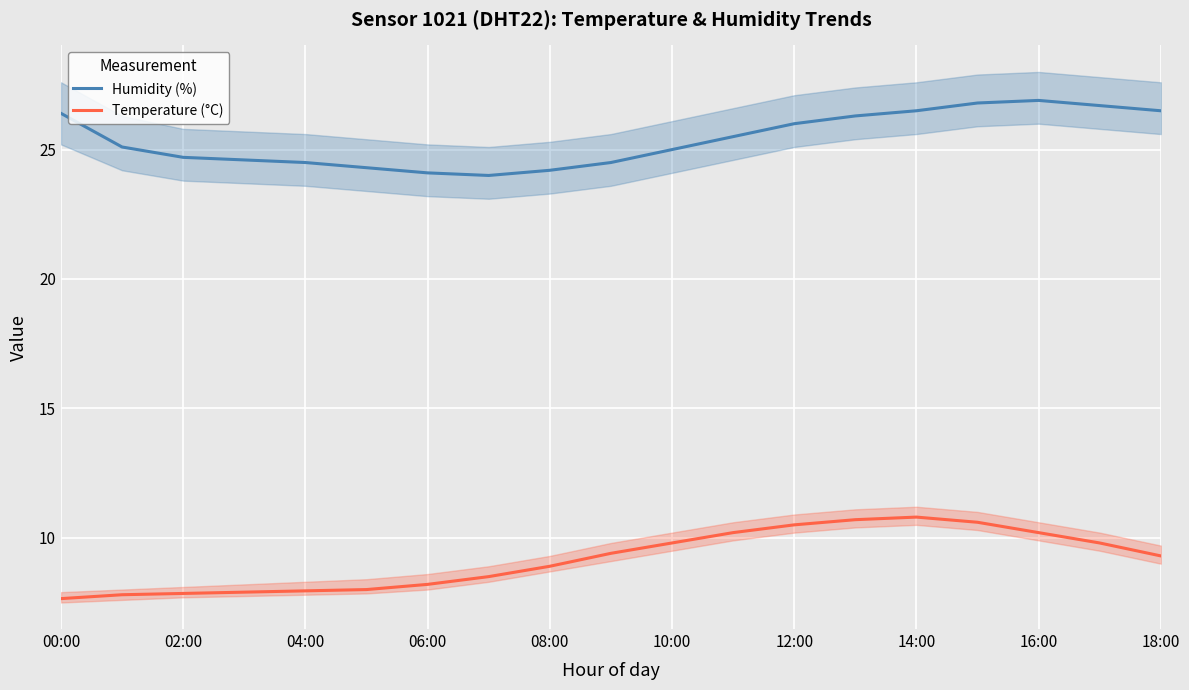

List the series in order of their overall mean, lowest first.

Temperature (°C), Humidity (%)